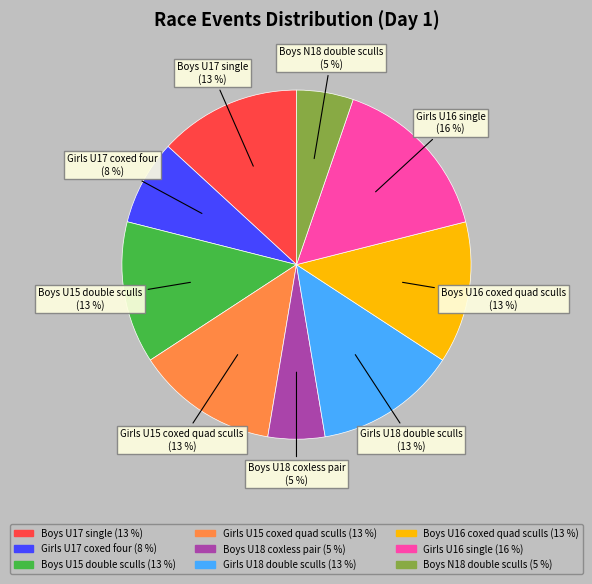

To the nearest percent, what is the difference between the largest and smallest slice percentages?

11%